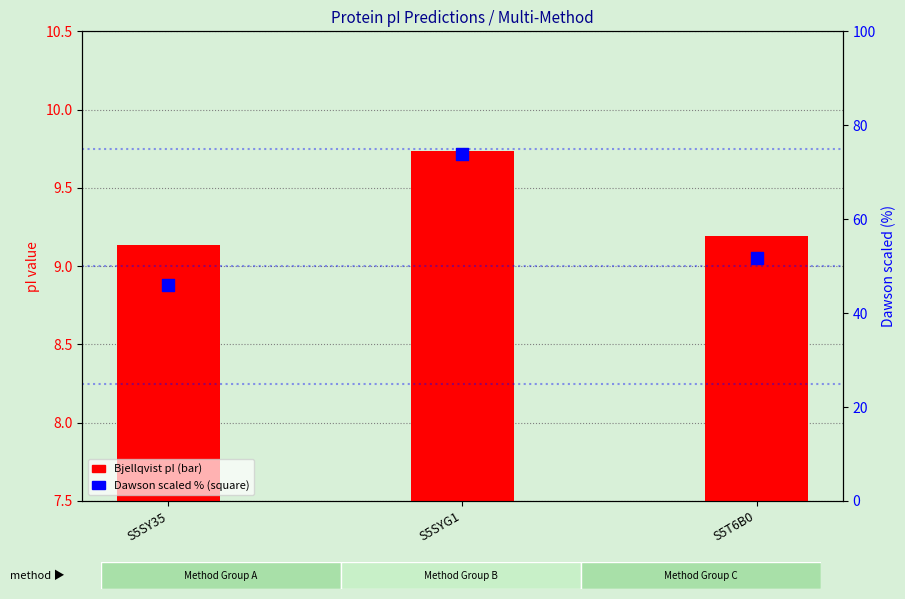

Which series has the widest spread of Y values?

Dawson (scaled %)